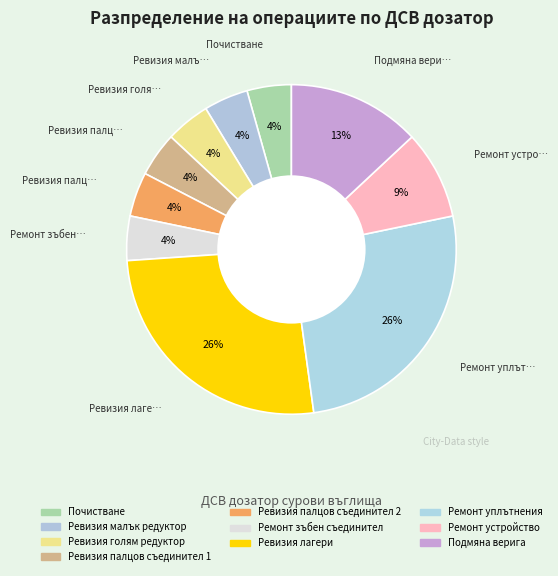

Is there any slice that represents more than half of the pie?

No